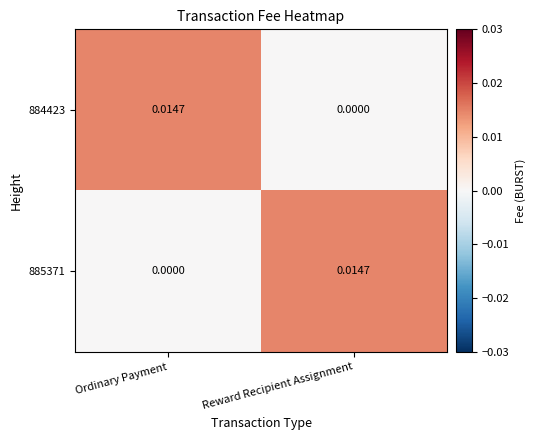

Where is 884423 nearest to the value 0?

Reward Recipient Assignment